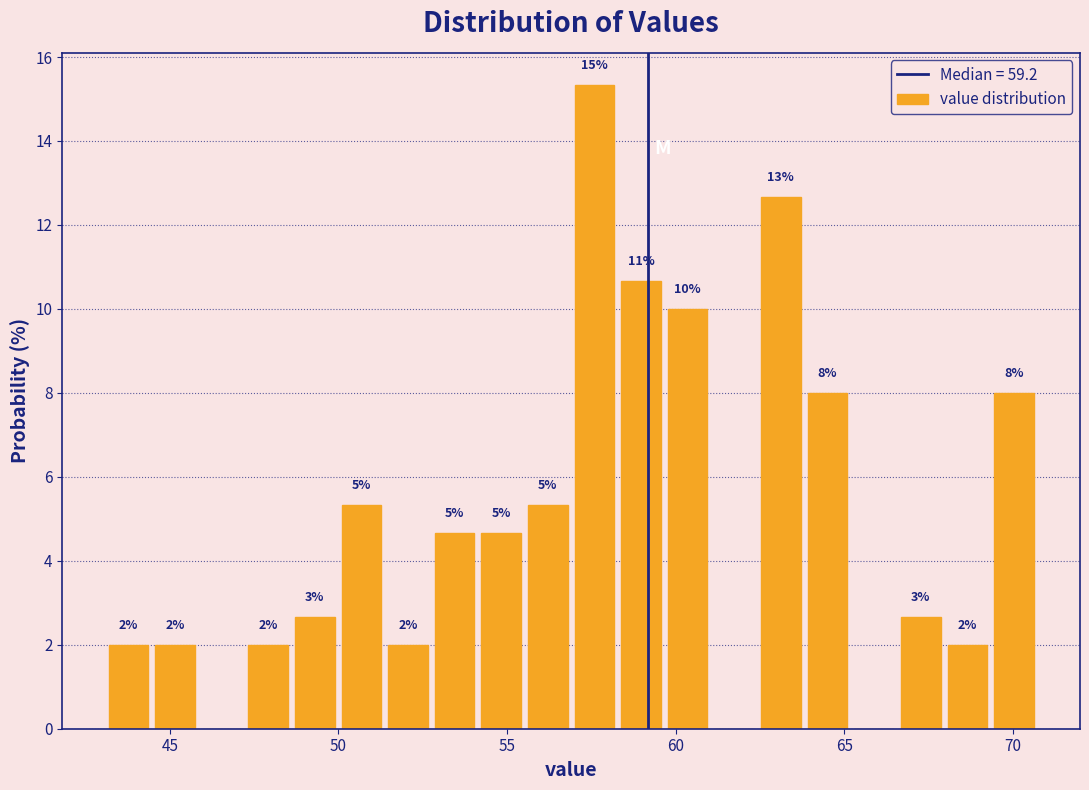

Read against the x-axis, roughly where is the centre of the tallest bar?

57.5